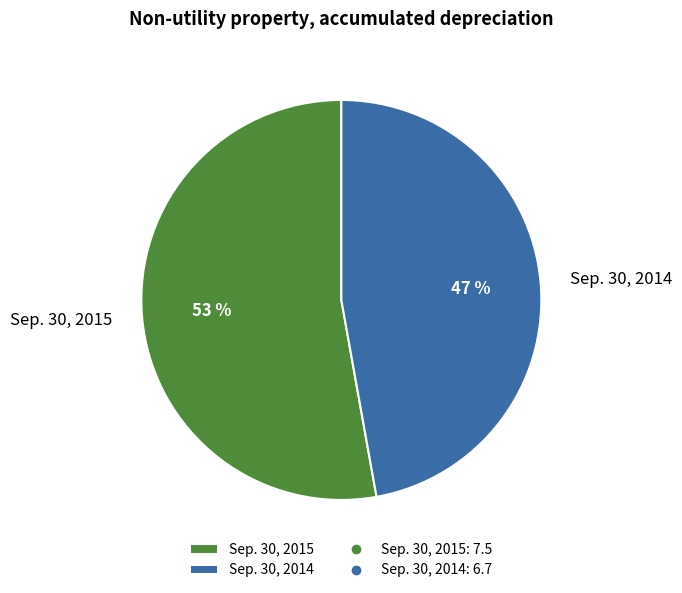

How many segments does this pie chart have?

2